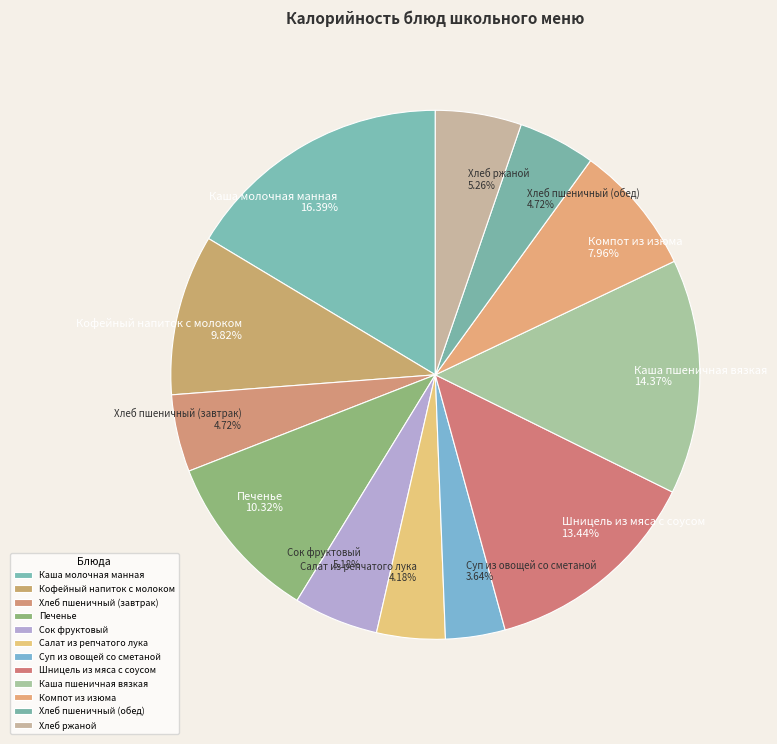

Does any single category account for the majority?

No